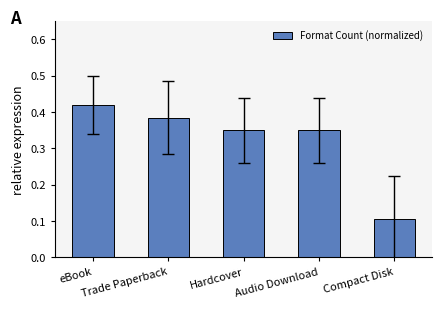

The value at eBook is 0.1. True or false?

False